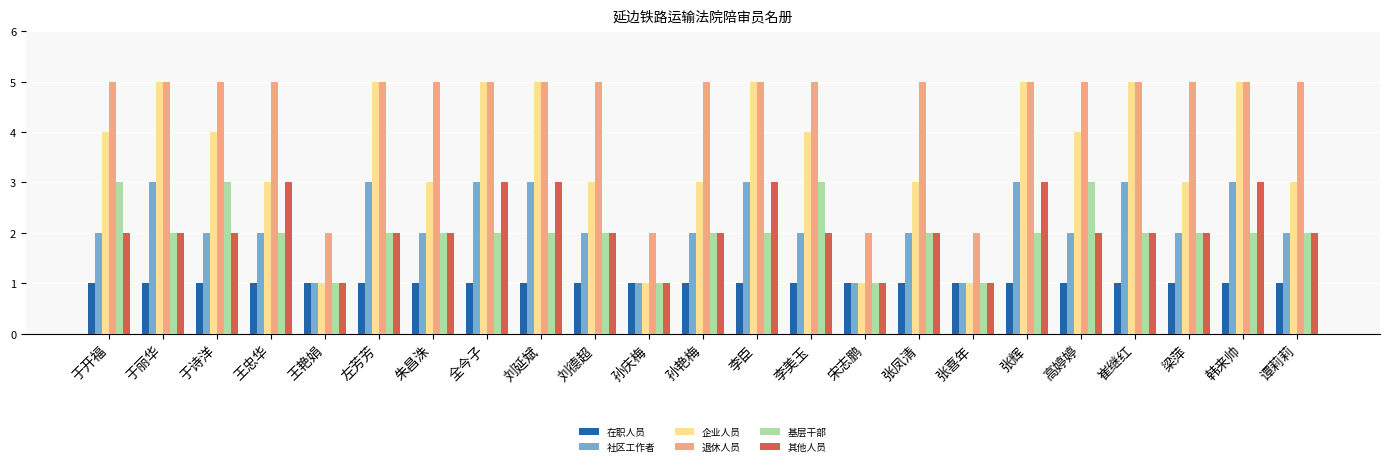

Reading left to right, extract all data points from this chart.

在职人员: 1	1	1	1	1	1	1	1	1	1	1	1	1	1	1	1	1	1	1	1	1	1	1
社区工作者: 2	3	2	2	1	3	2	3	3	2	1	2	3	2	1	2	1	3	2	3	2	3	2
企业人员: 4	5	4	3	1	5	3	5	5	3	1	3	5	4	1	3	1	5	4	5	3	5	3
退休人员: 5	5	5	5	2	5	5	5	5	5	2	5	5	5	2	5	2	5	5	5	5	5	5
基层干部: 3	2	3	2	1	2	2	2	2	2	1	2	2	3	1	2	1	2	3	2	2	2	2
其他人员: 2	2	2	3	1	2	2	3	3	2	1	2	3	2	1	2	1	3	2	2	2	3	2